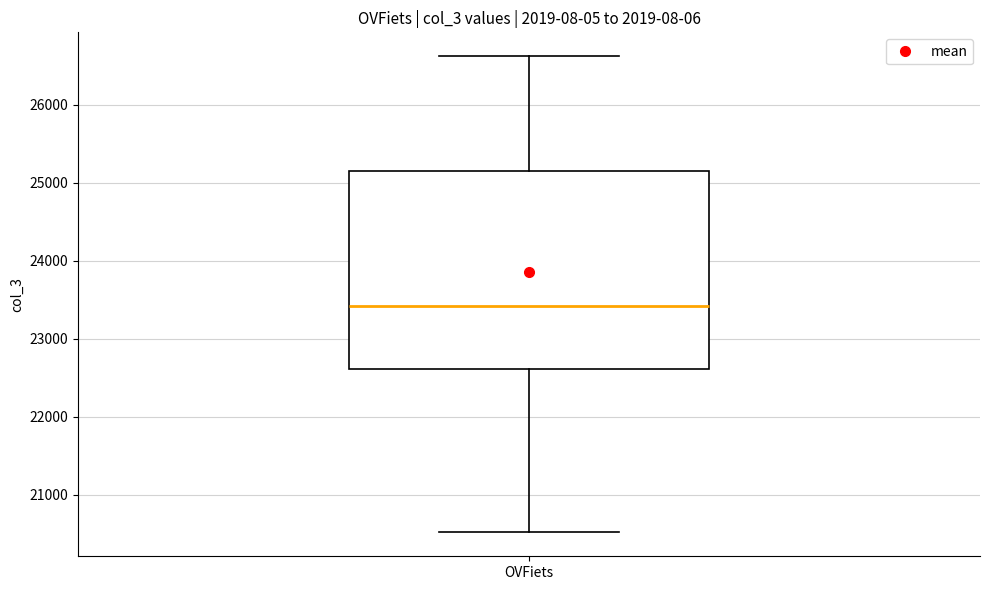

Where does the upper whisker of the box for OVFiets end on the y-axis? The values are not printed on the chart, so give them approximately, as read against the axis.

26600